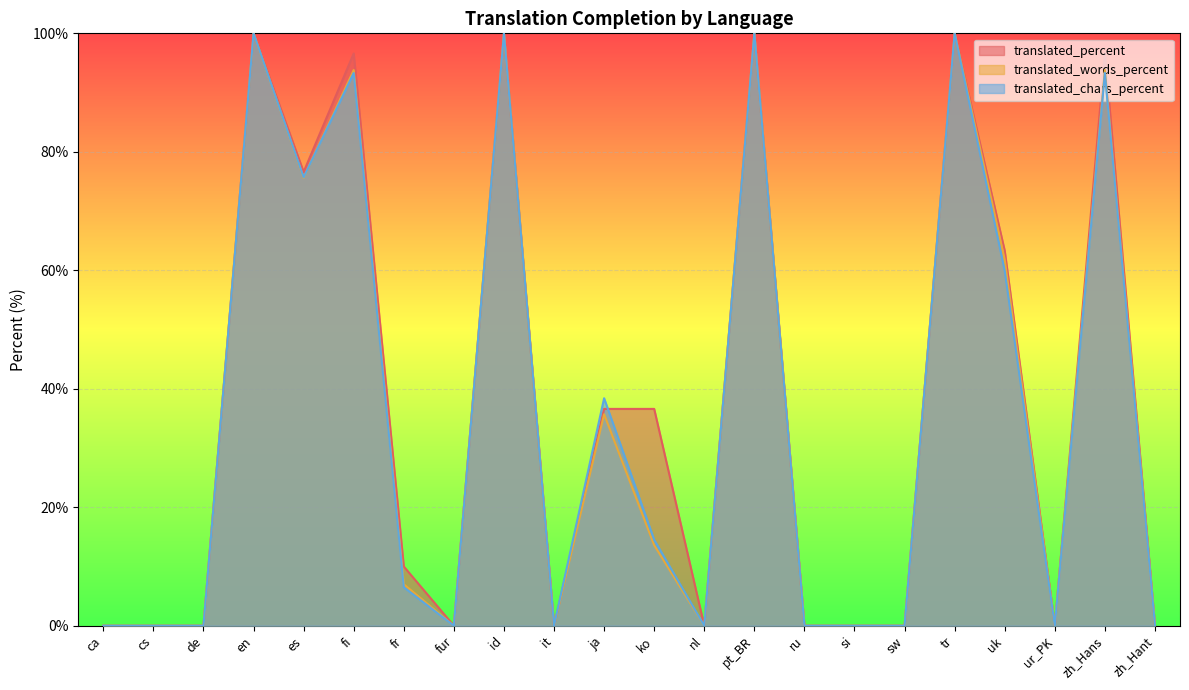

The translated_words_percent series shows -34.3 at zh_Hant. True or false?

False